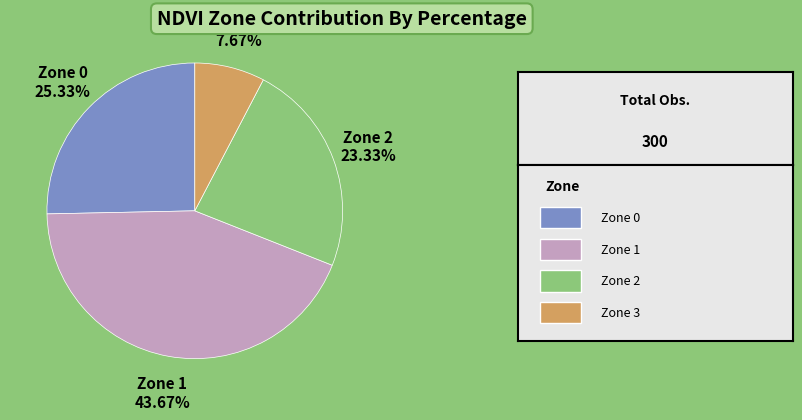

Between Zone 2 and Zone 1, which is larger?

Zone 1